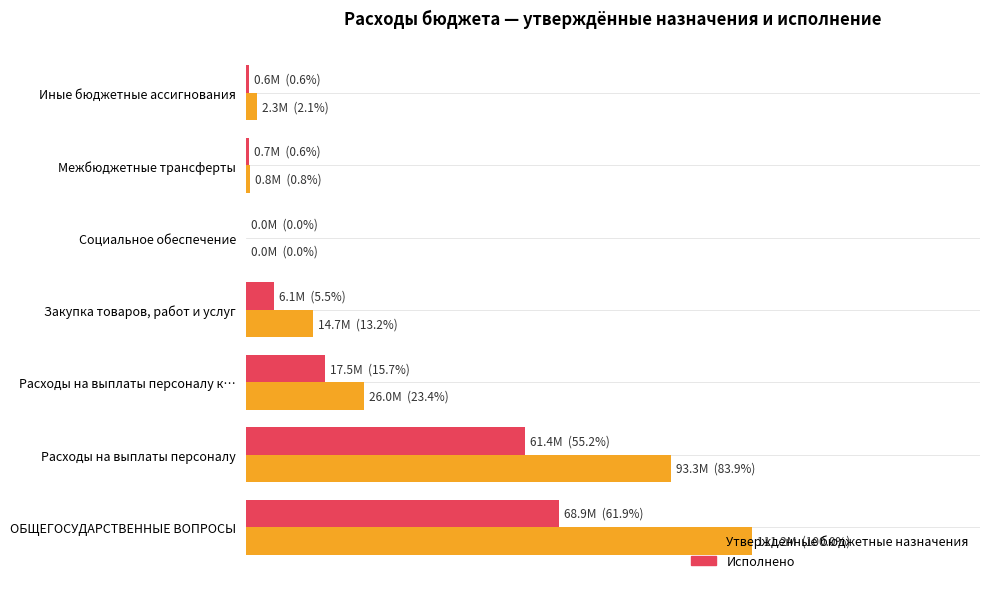

What are all the series names shown in the legend?

Утвержденные бюджетные назначения, Исполнено